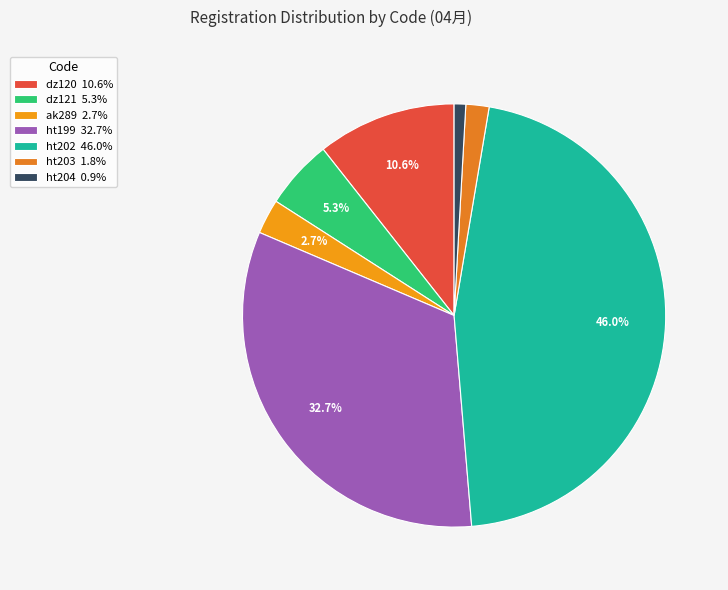

How many slices are in this pie chart?

7